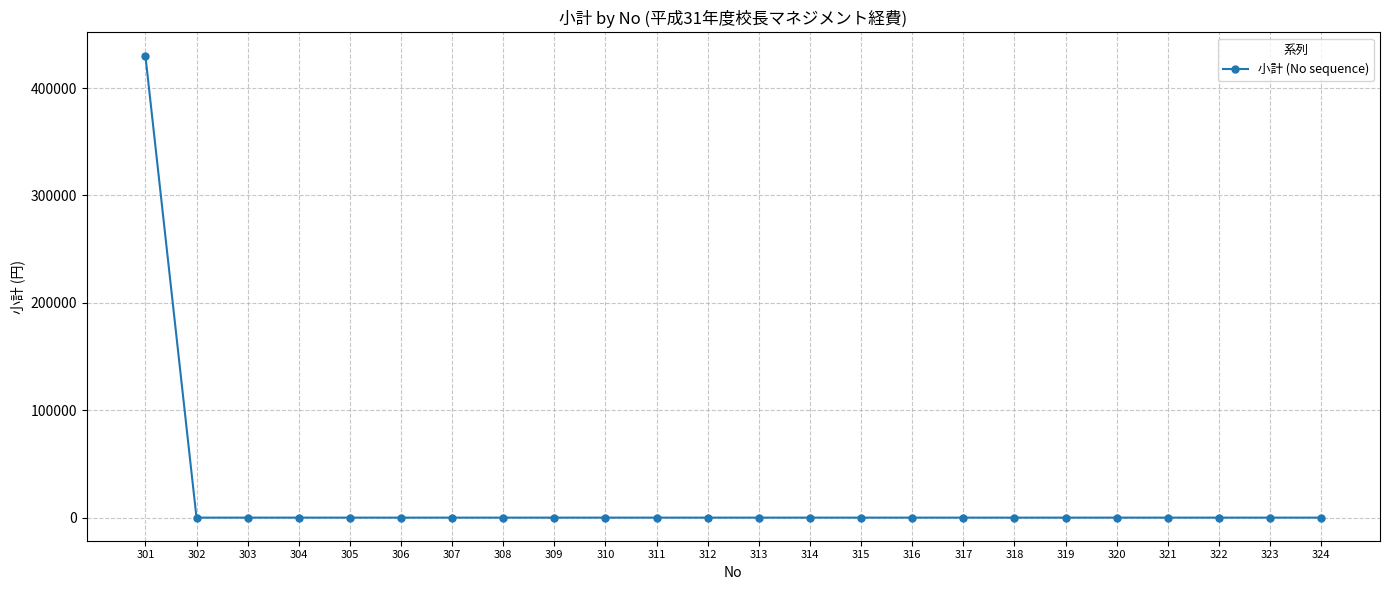

What is the difference between the maximum and minimum values?

430320